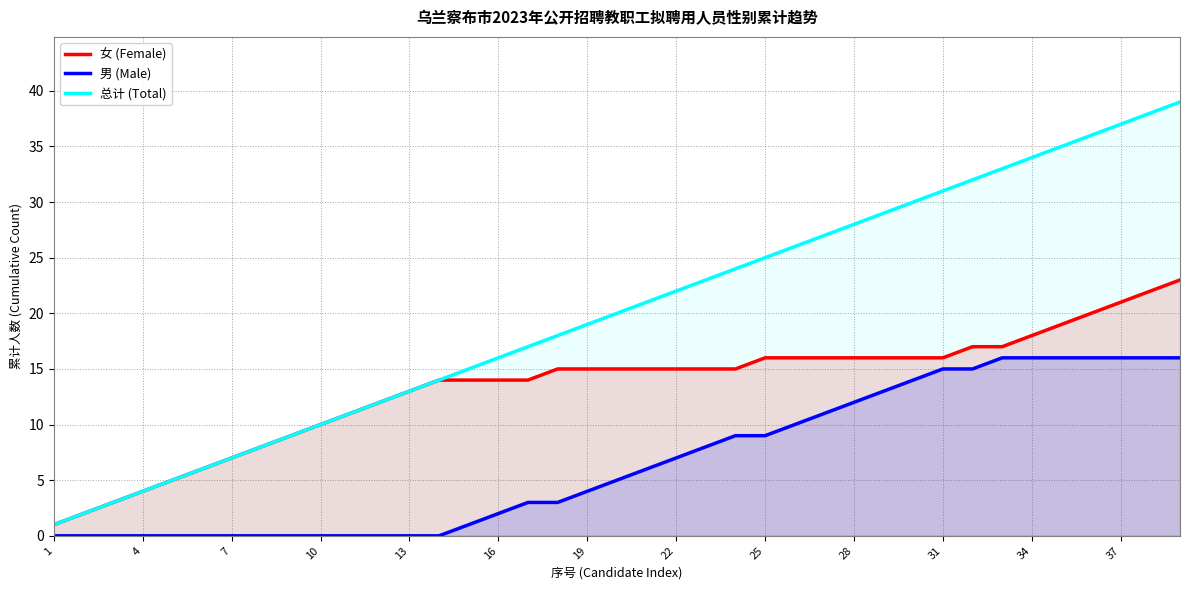

List the series in order of their peak value, highest first.

总计 (Total), 女 (Female), 男 (Male)